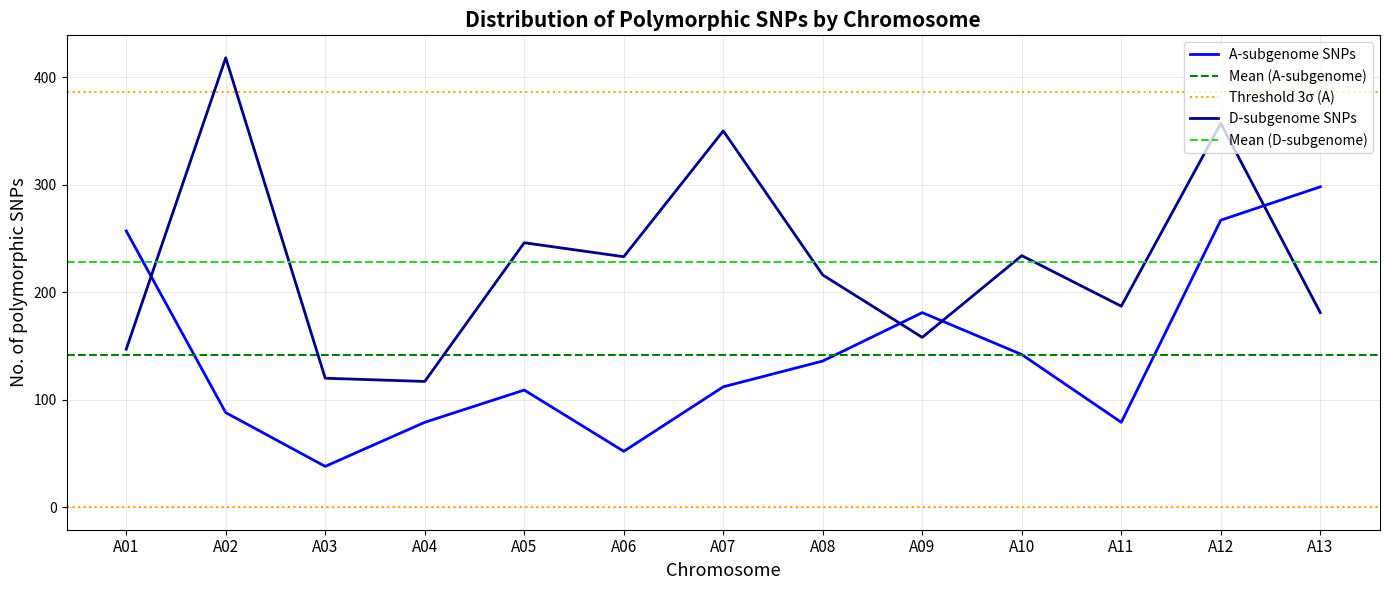

What is the value of the A-subgenome SNPs point at the 3rd from the left?

38